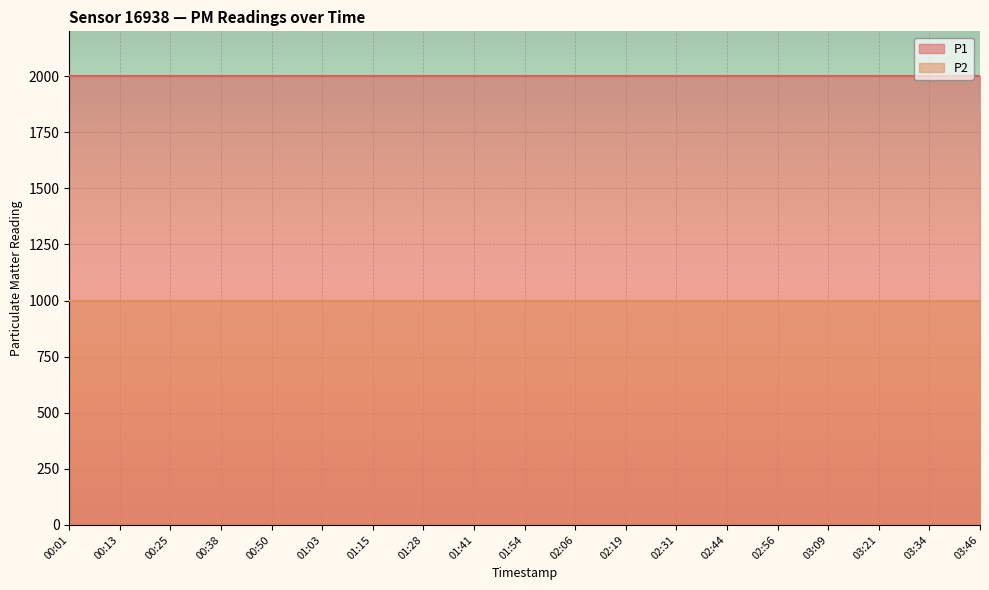

Reading left to right, transcribe all the data shown in this chart.

P1: 00:01=1999.9	00:13=1999.9	00:25=1999.9	00:38=1999.9	00:50=1999.9	01:03=1999.9	01:15=1999.9	01:28=1999.9	01:41=1999.9	01:54=1999.9	02:06=1999.9	02:19=1999.9	02:31=1999.9	02:44=1999.9	02:56=1999.9	03:09=1999.9	03:21=1999.9	03:34=1999.9	03:46=1999.9
P2: 00:01=999.9	00:13=999.9	00:25=999.9	00:38=999.9	00:50=999.9	01:03=999.9	01:15=999.9	01:28=999.9	01:41=999.9	01:54=999.9	02:06=999.9	02:19=999.9	02:31=999.9	02:44=999.9	02:56=999.9	03:09=999.9	03:21=999.9	03:34=999.9	03:46=999.9